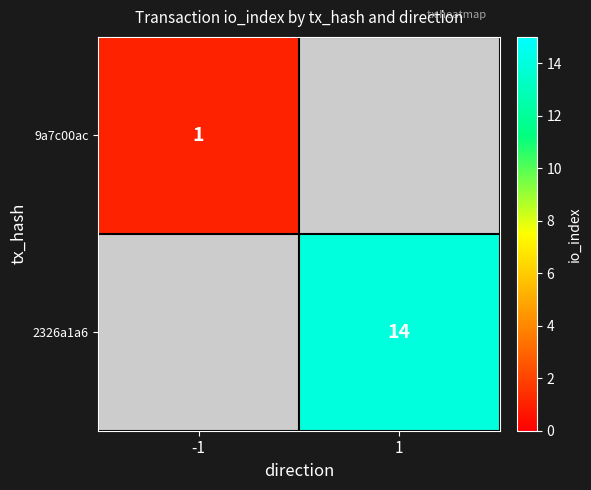

Is it true that 9a7c00ac equals 1 at -1?

True